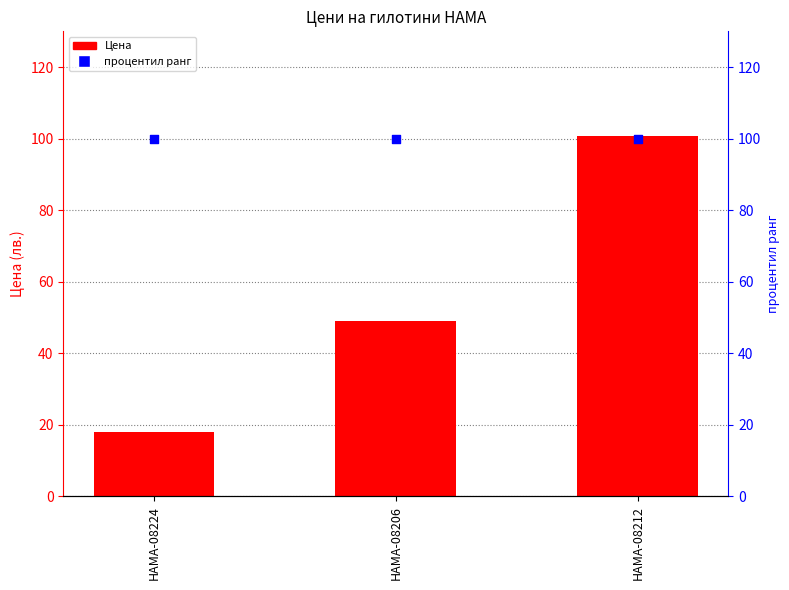

At how many categories does at least one series exceed 74?

3